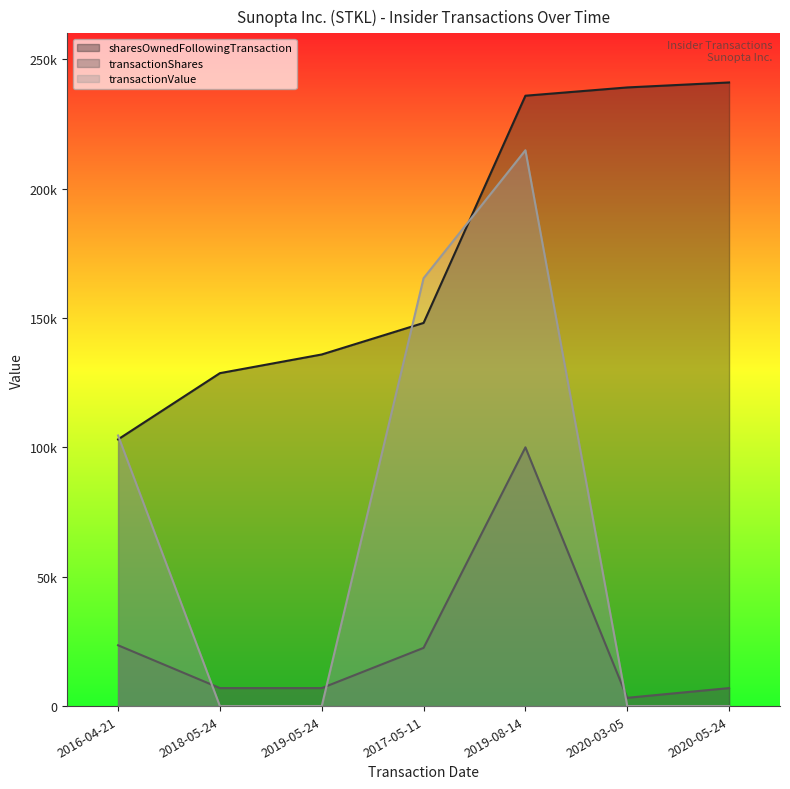

Where is sharesOwnedFollowingTransaction nearest to the value 172047?

2017-05-11